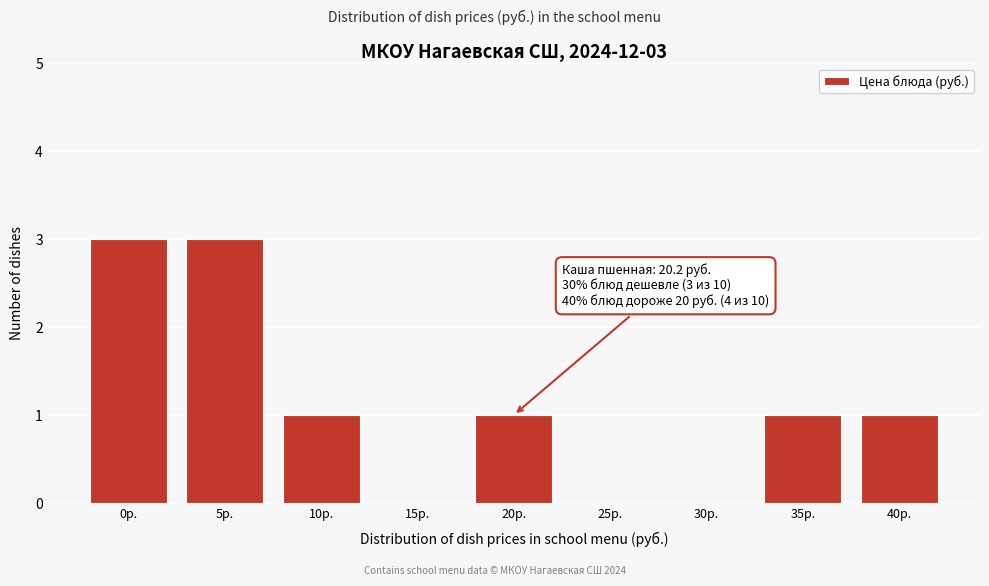

Reading right to left, list all the values displayed in this chart.

40р.=1	35р.=1	30р.=0	25р.=0	20р.=1	15р.=0	10р.=1	5р.=3	0р.=3